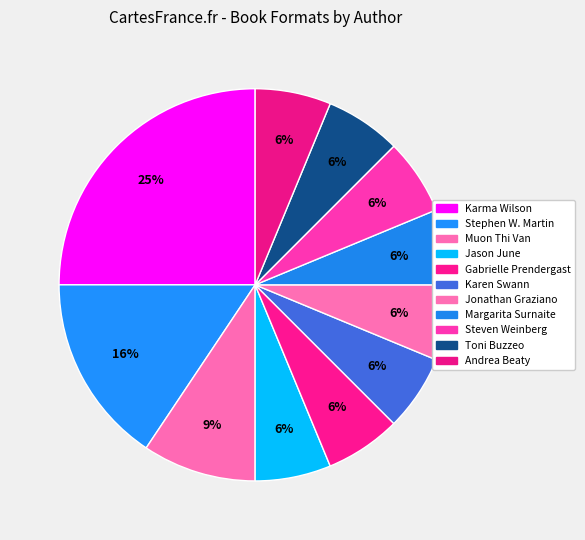

To the nearest percent, what is the difference between the largest and smallest slice percentages?

19%